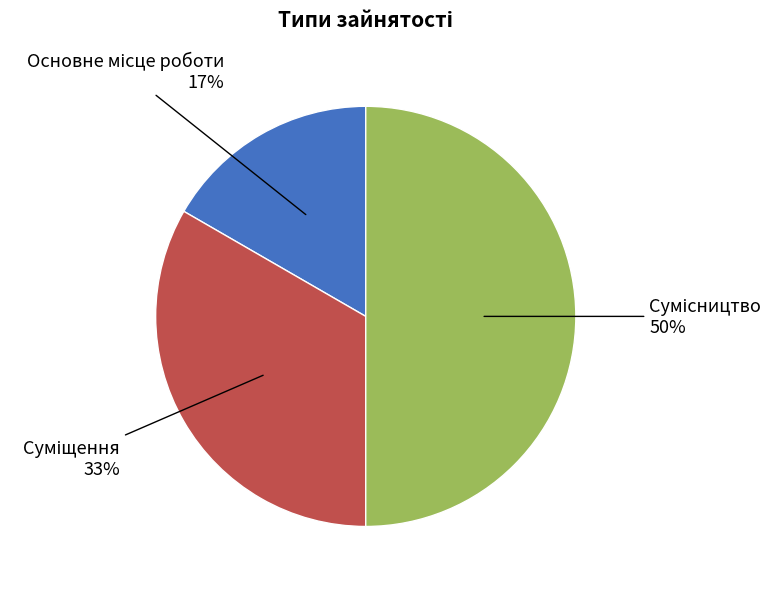

To the nearest percent, what is the difference between the largest and smallest slice percentages?

33%